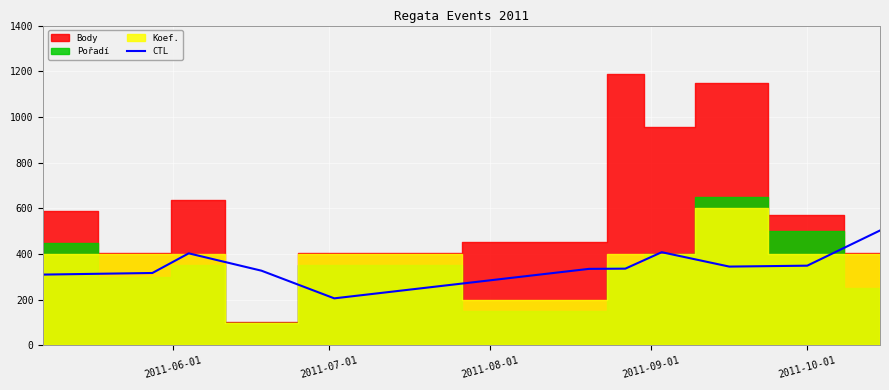

The value at 2011-07-01 is 79. True or false?

False